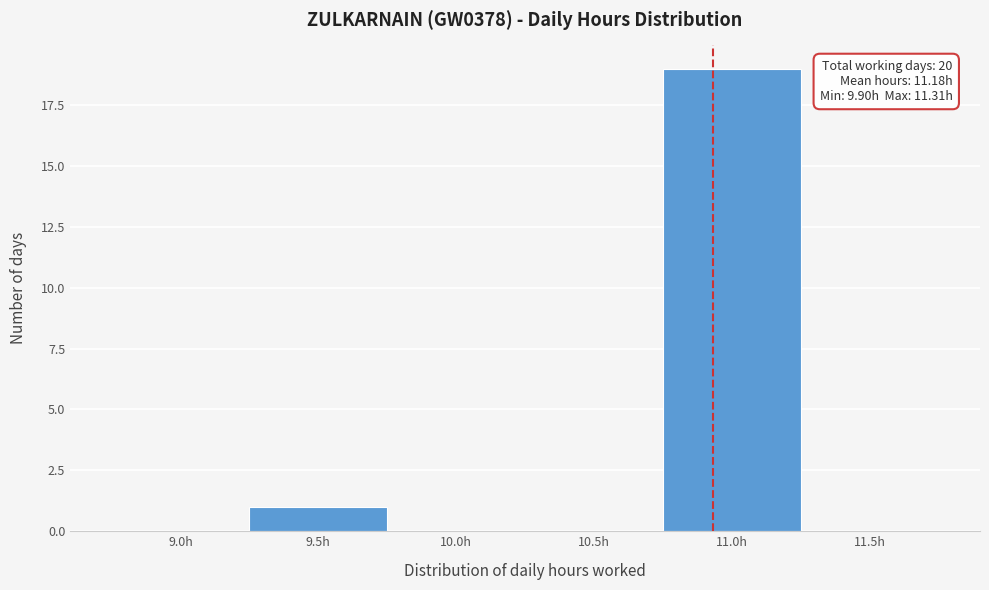

Reading left to right, transcribe all the data shown in this chart.

9.0h=0	9.5h=1	10.0h=0	10.5h=0	11.0h=19	11.5h=0